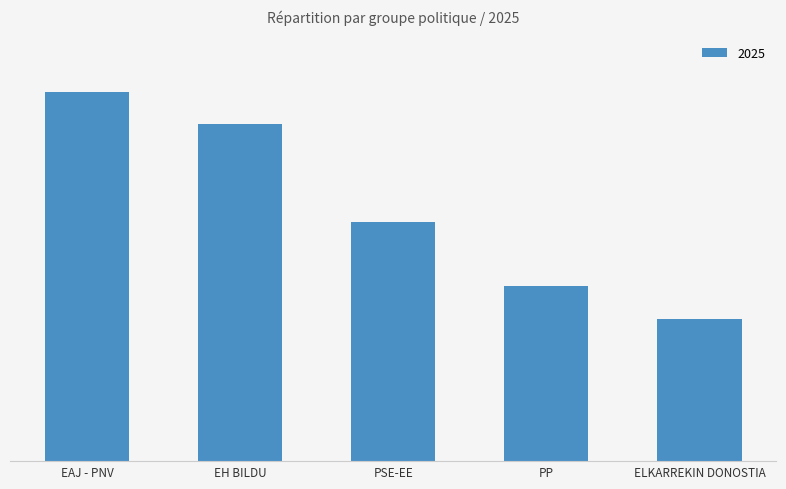

List the labels in order of value, largest first.

EAJ - PNV, EH BILDU, PSE-EE, PP, ELKARREKIN DONOSTIA